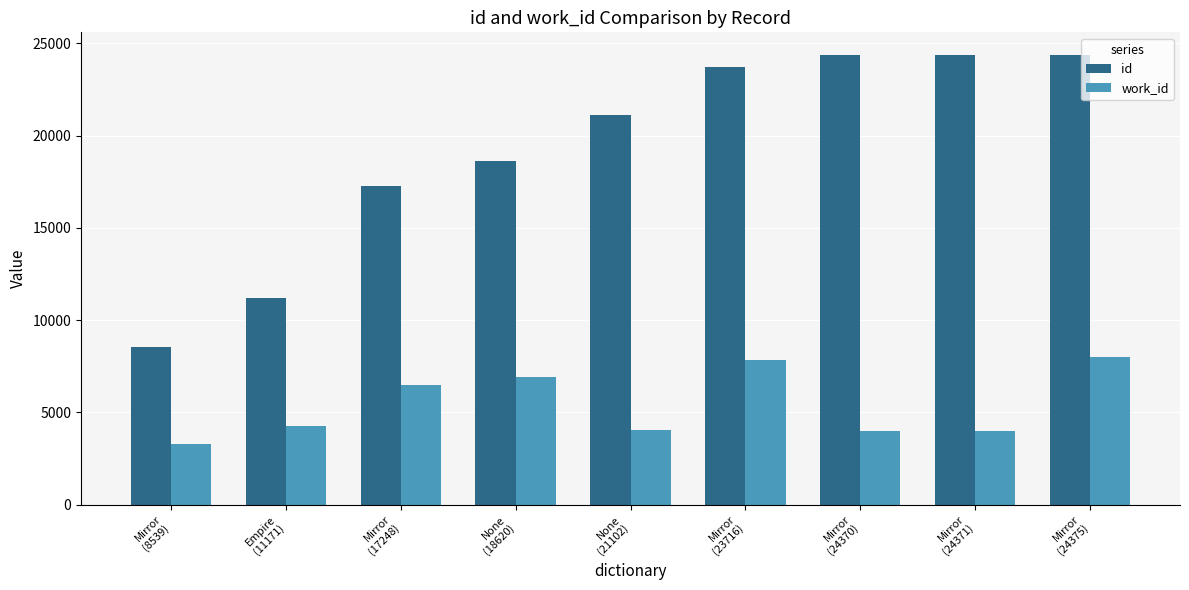

Between Empire
(11171) and None
(18620), which series saw the biggest shift?

id